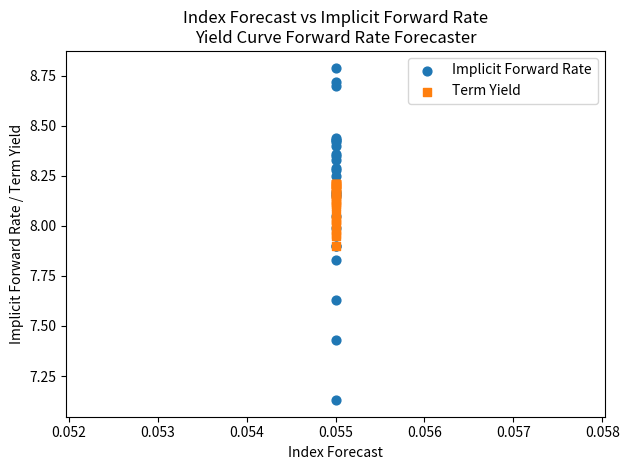

What are all the series names shown in the legend?

Implicit Forward Rate, Term Yield